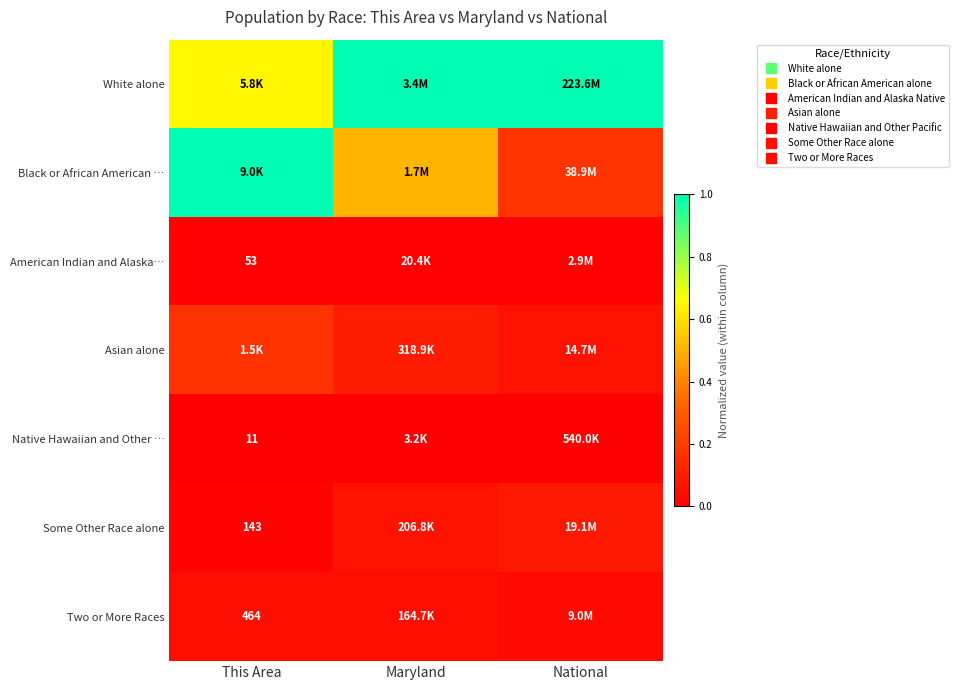

Which series has the largest total across all categories?

White alone